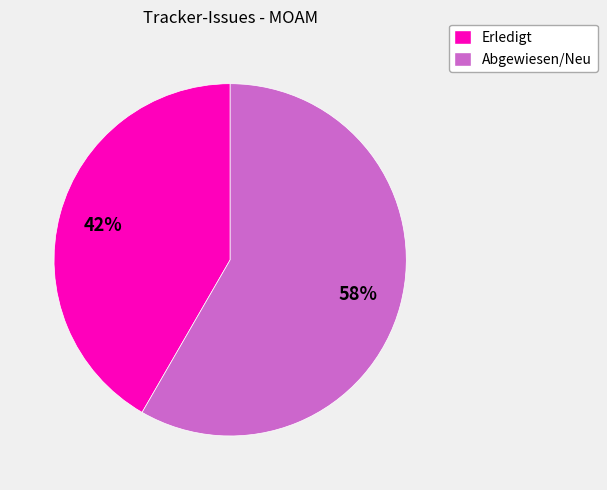

Does any single category account for the majority?

Yes